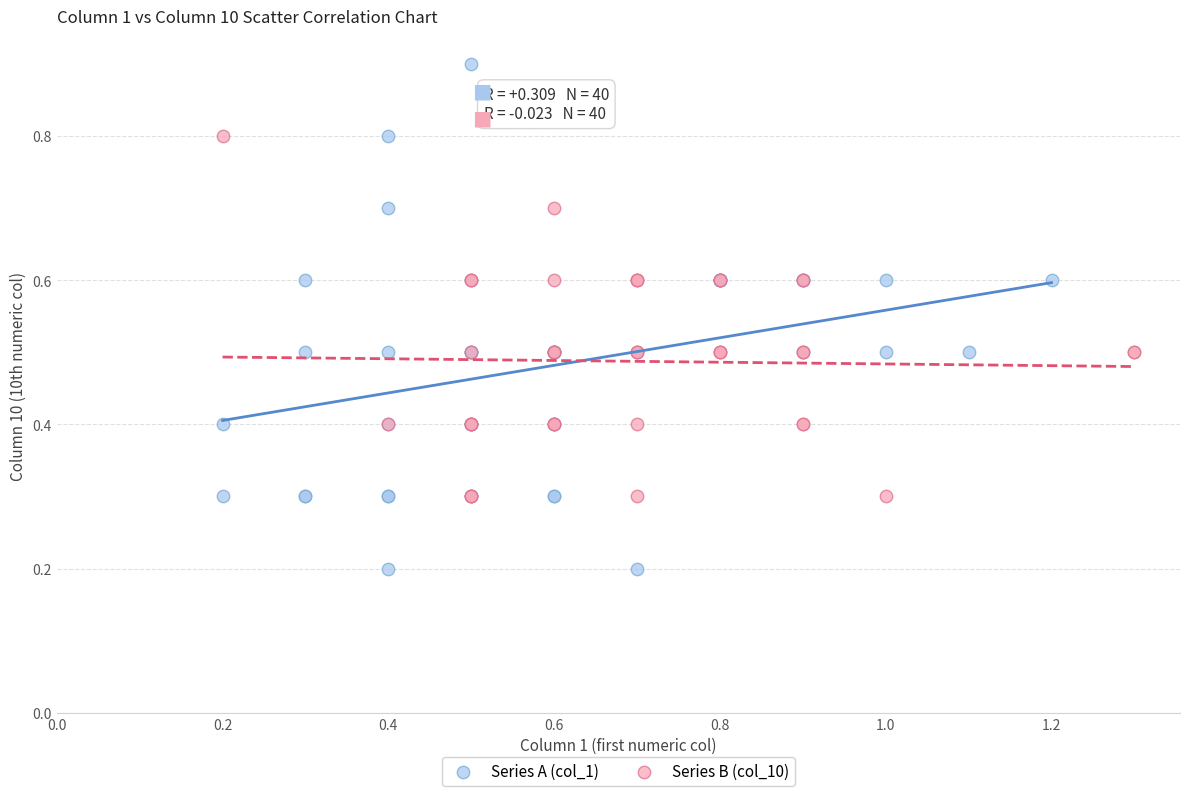

Which series contains the lowest Y value?

Series A (col_1)